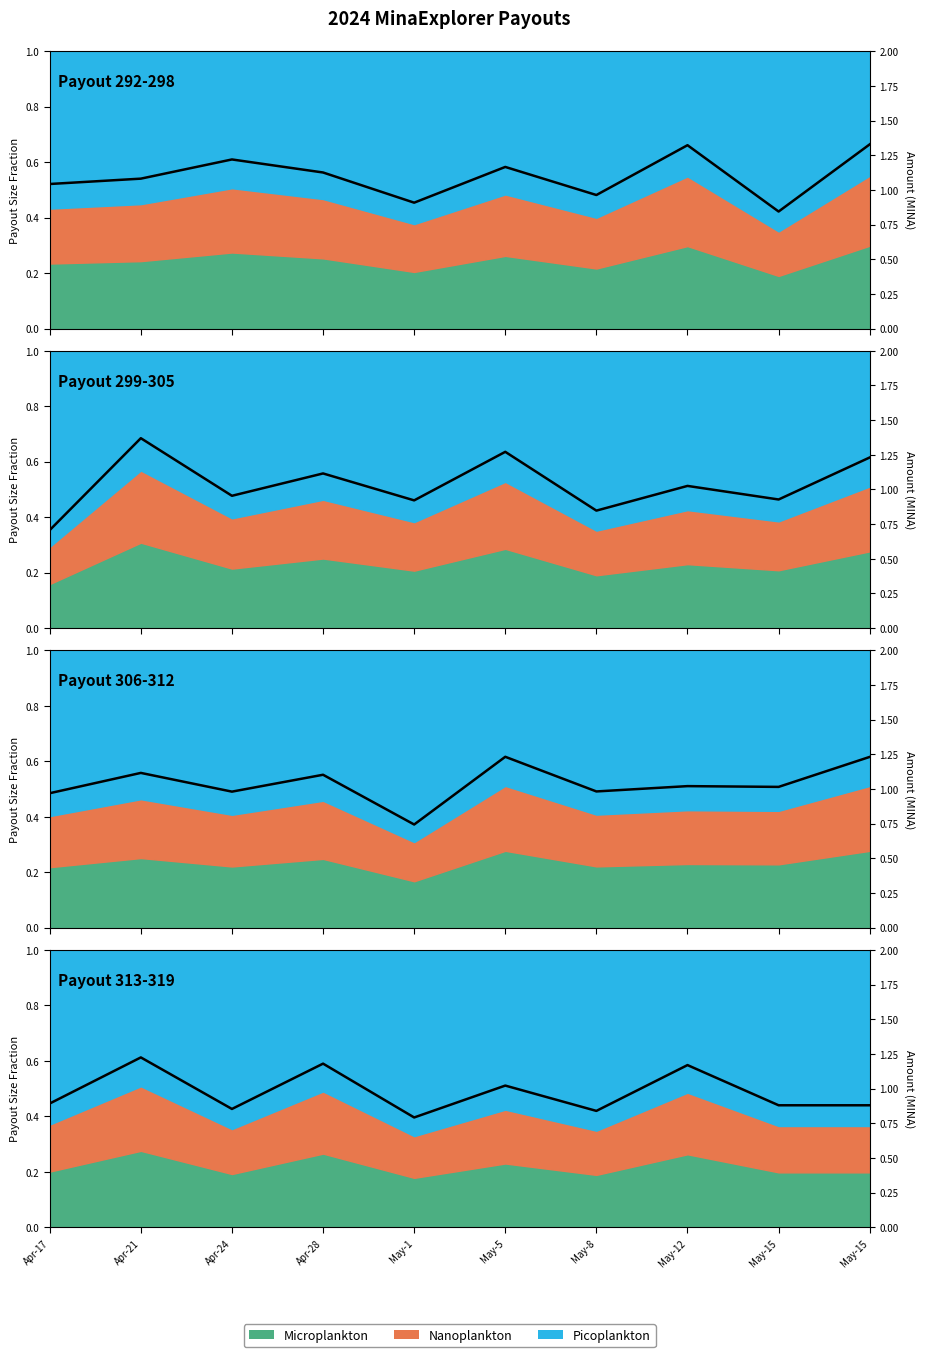

Reading left to right, what are all the values shown in this chart?

Apr-17=0.9	Apr-21=1.2	Apr-24=0.9	Apr-28=1.2	May-1=0.8	May-5=1.0	May-8=0.8	May-12=1.2	May-15=0.9	May-15=0.9